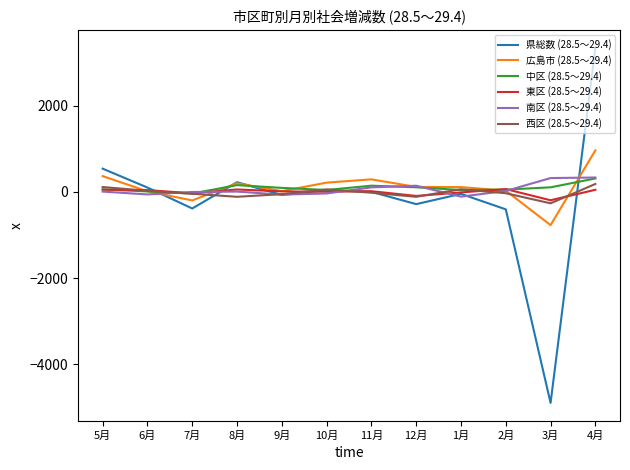

What is the sum of the 県総数 (28.5～29.4) values at 1月 and 5月?

491